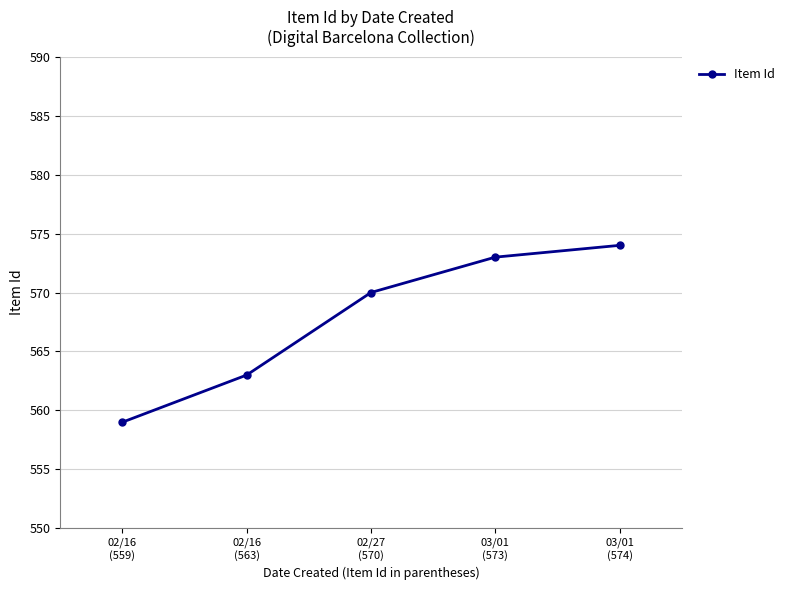

Between 02/16
(559) and 03/01
(573), which is larger?

03/01
(573)